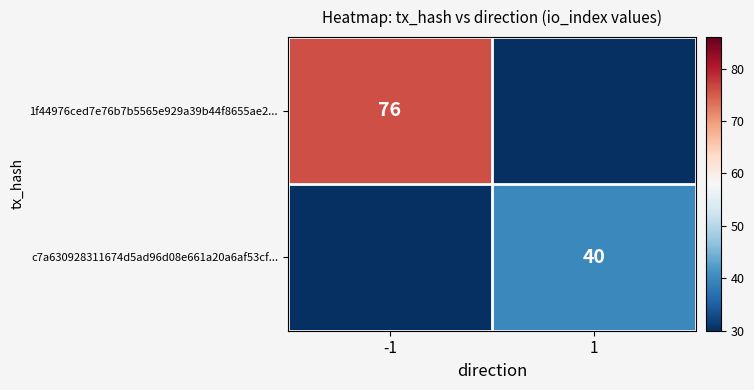

The value of c7a630928311674d5ad96d08e661a20a6af53cf... at 1 is 40. True or false?

True